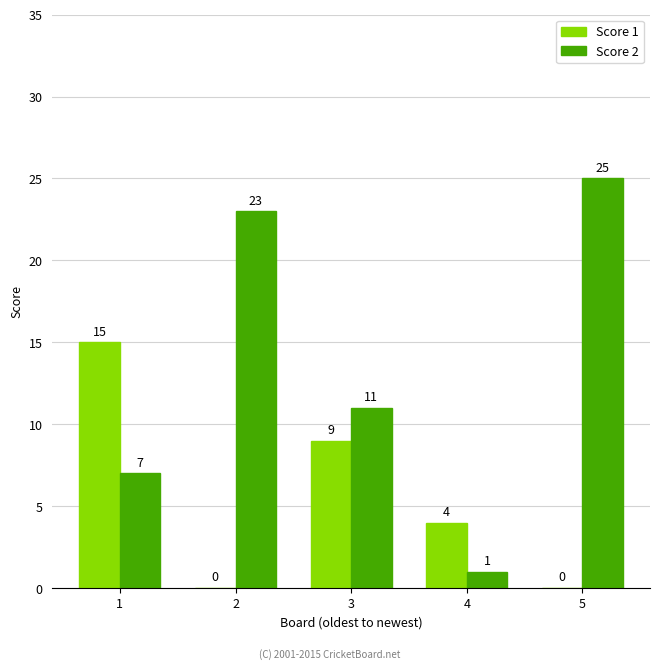

The value of Score 2 at 2 is 35. True or false?

False